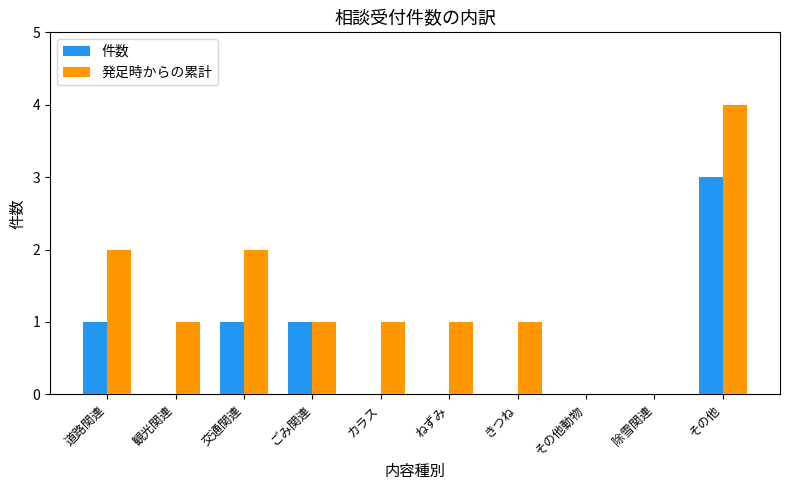

True or false: 発足時からの累計 has a value of 4 at 交通関連.

False